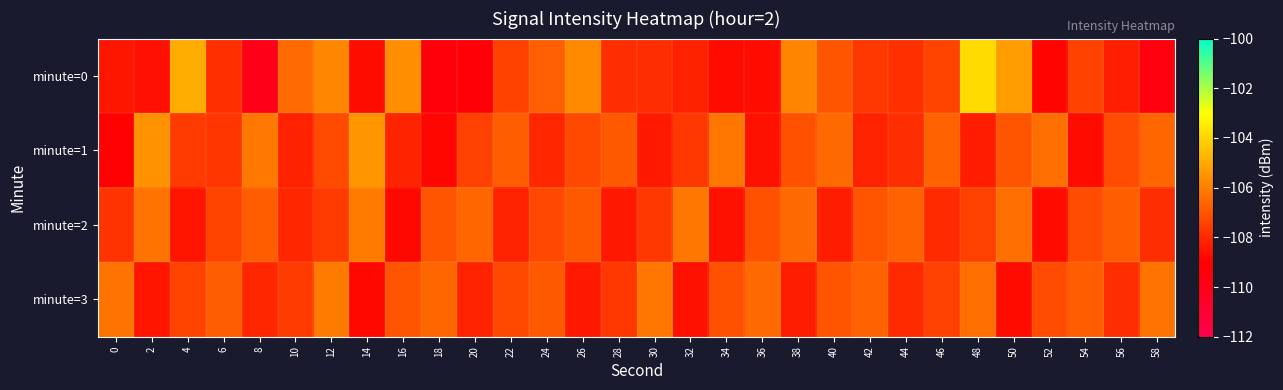

At how many categories does at least one series exceed -109?

30